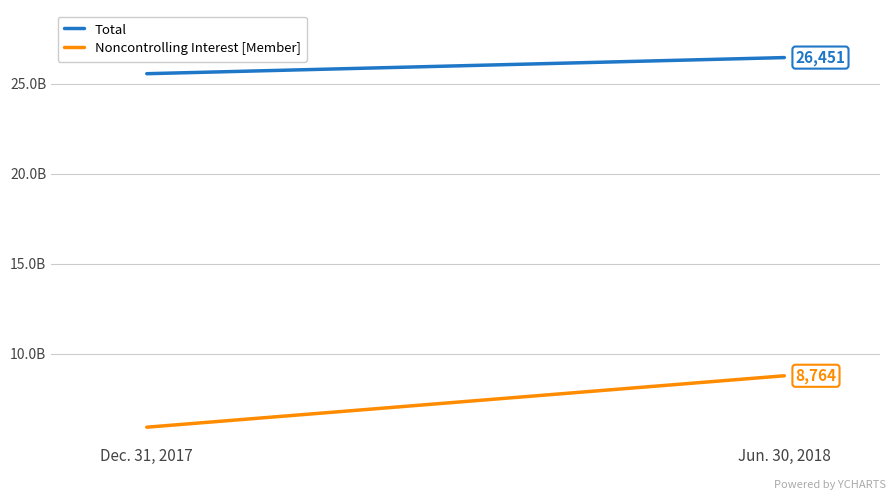

What are all the series names shown in the legend?

Total, Noncontrolling Interest [Member]